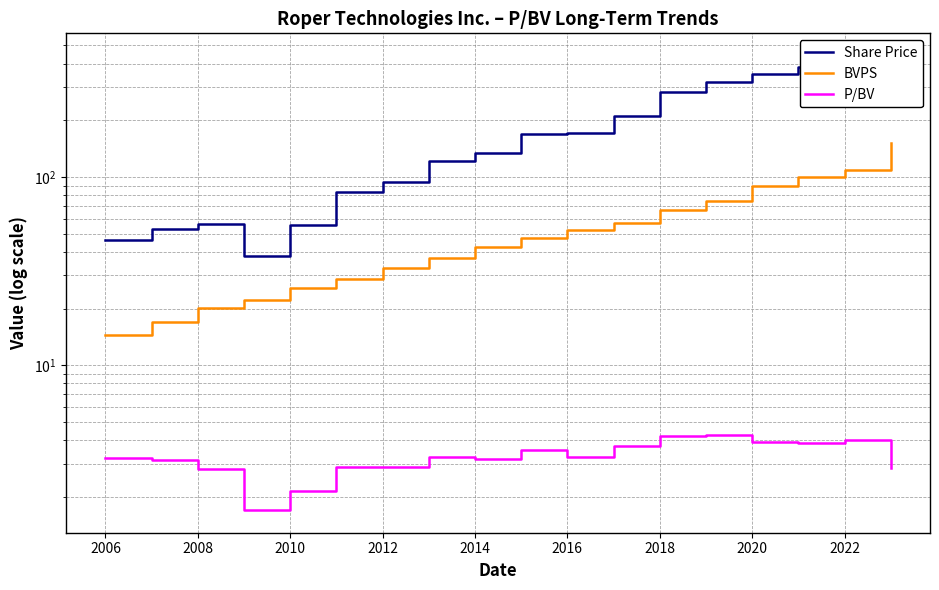

List the series in order of their peak value, highest first.

Share Price, BVPS, P/BV